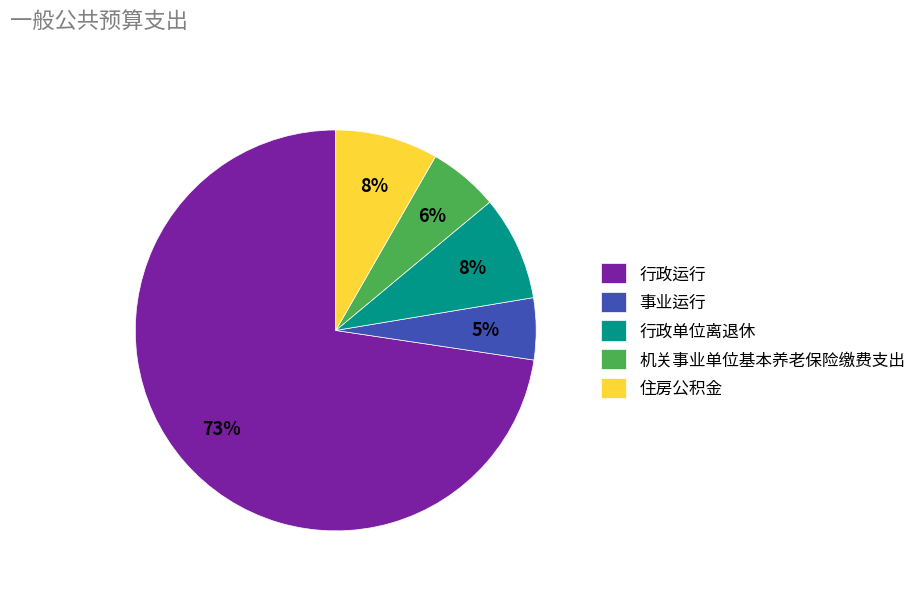

To the nearest percent, what percentage of the pie is 住房公积金?

8%